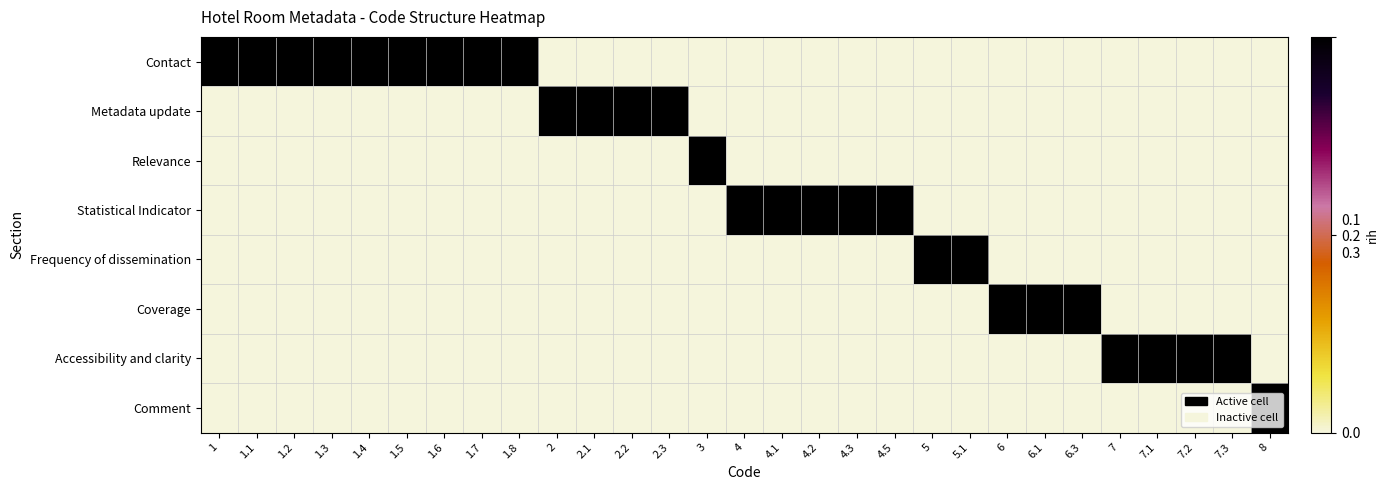

At which category is the sum across all series the highest?

1